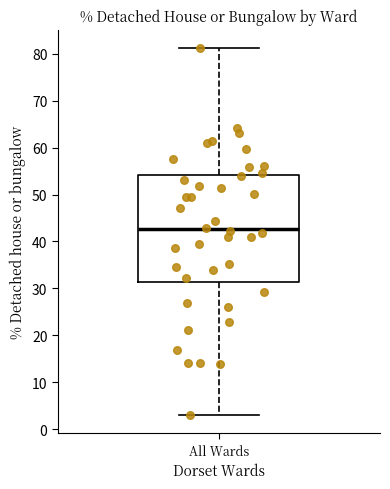

Read this box plot against the y-axis: the position of the median line, the range covered by the box, and the ends of both whiskers. The values are not printed on the chart, so give them approximately, as read against the axis.

median 43, box 31 to 54, whiskers 3 to 81